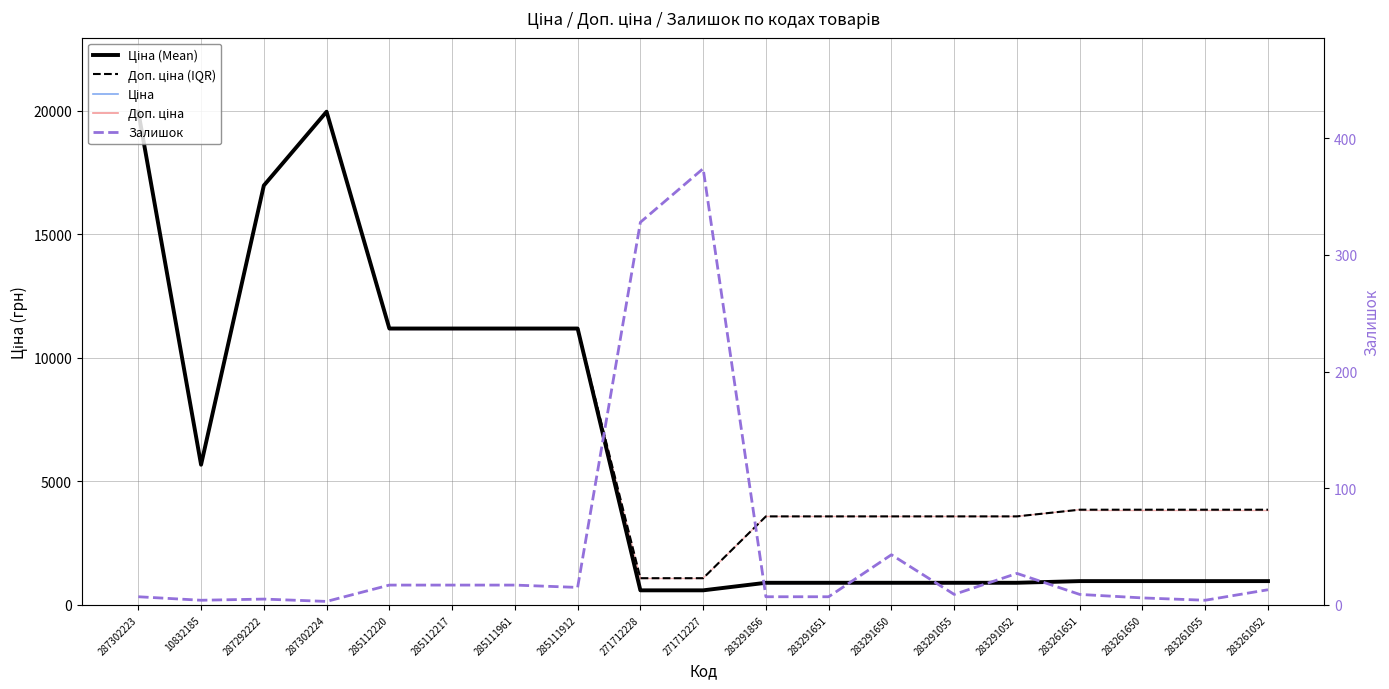

True or false: Залишок and Доп. ціна (IQR) cross at least once.

False